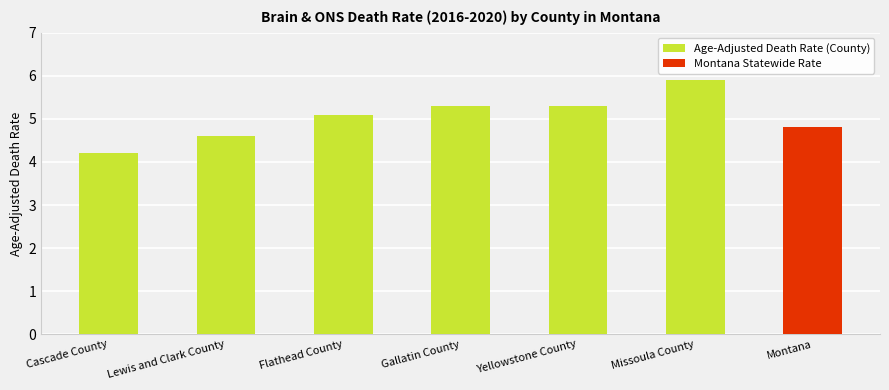

What is the change in value from Flathead County to Missoula County?

+0.8